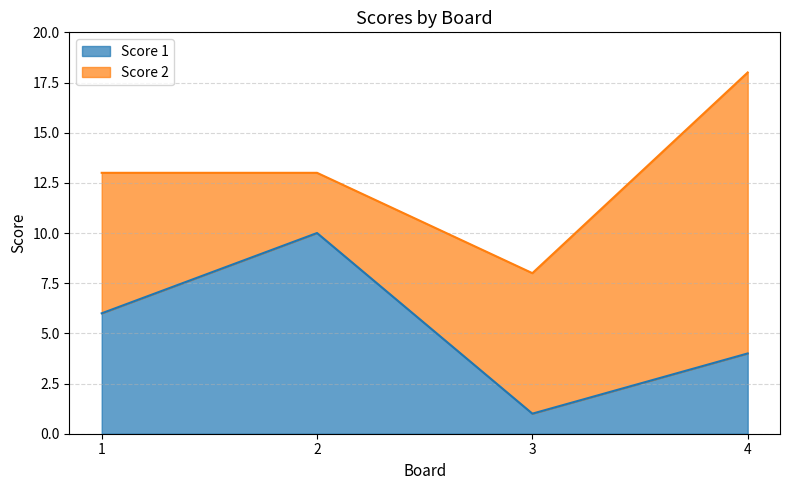

How many points are higher than both their immediate neighbors (excluding endpoints)?

1